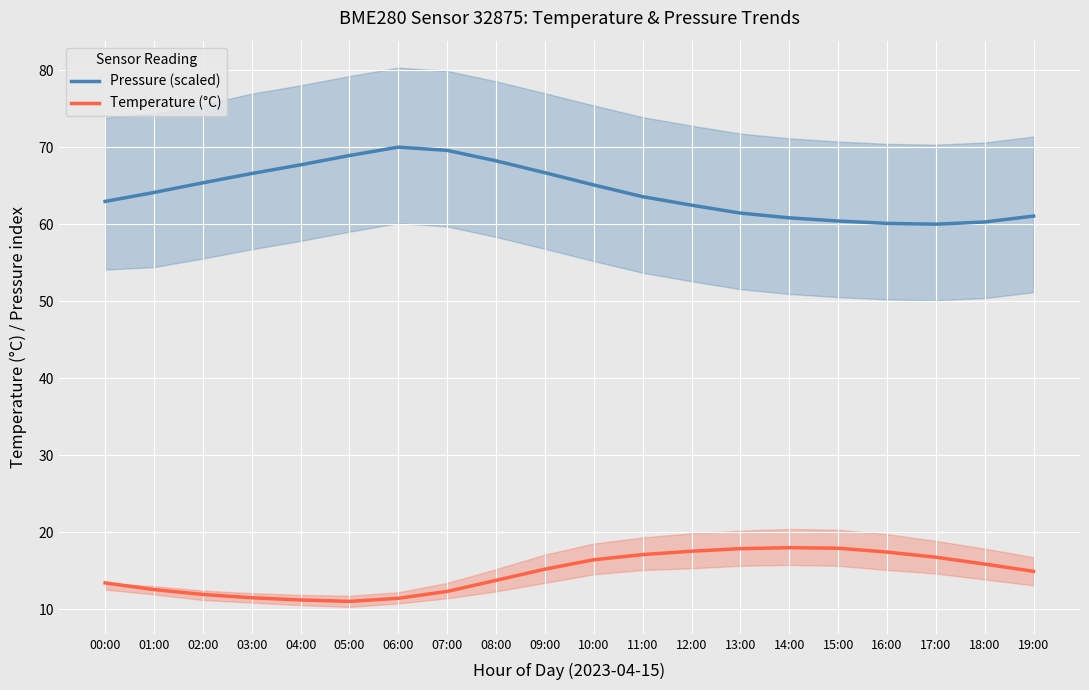

Which label corresponds to the largest value in the chart?

06:00